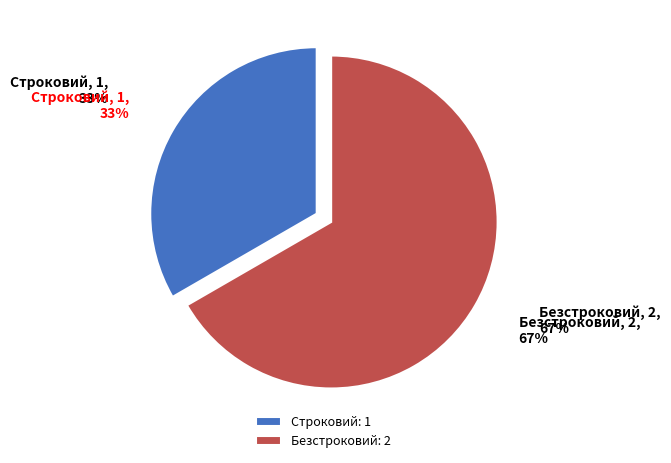

Count the number of slices in the pie.

2